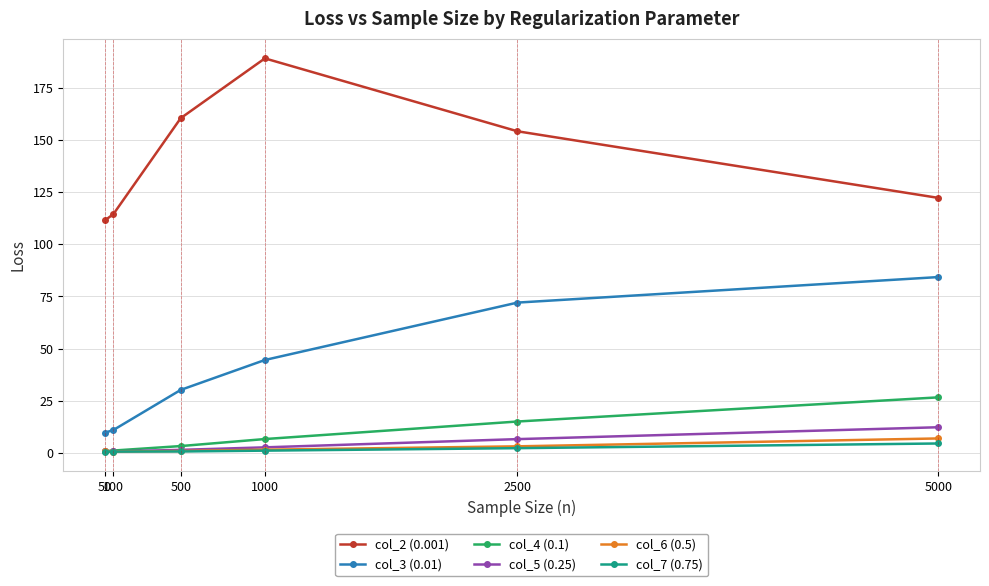

What is the value of the col_6 (0.5) point at the 6th from the left?

6.9